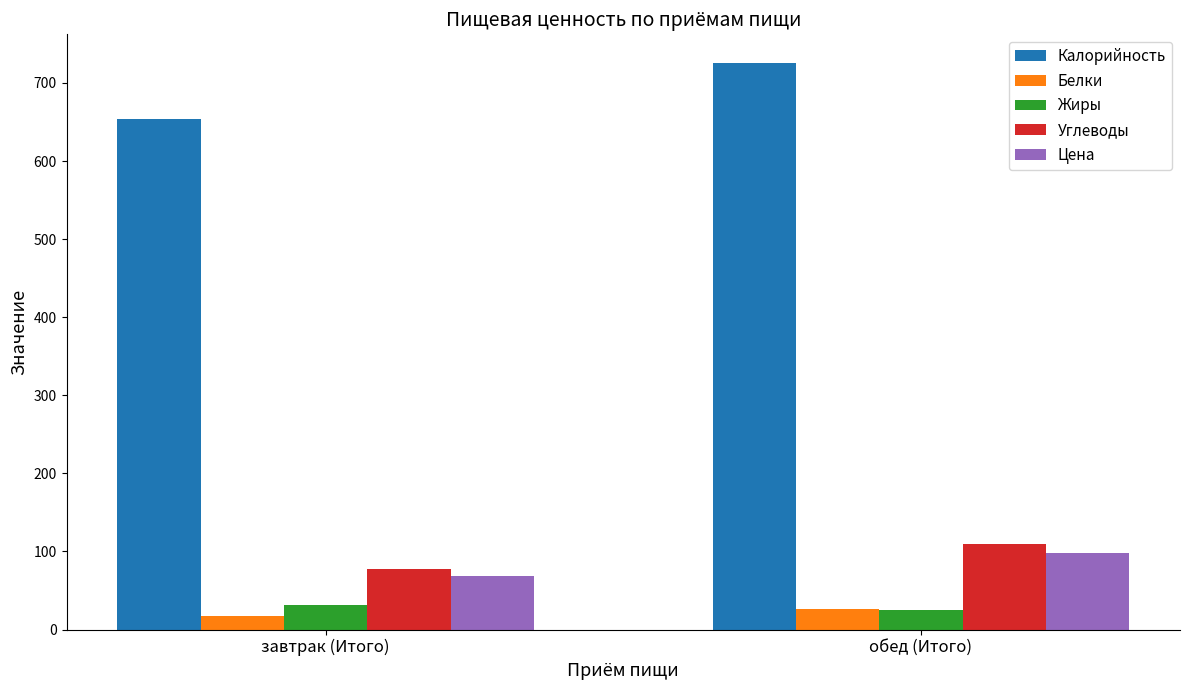

How many values in the Цена series are below 98?

1